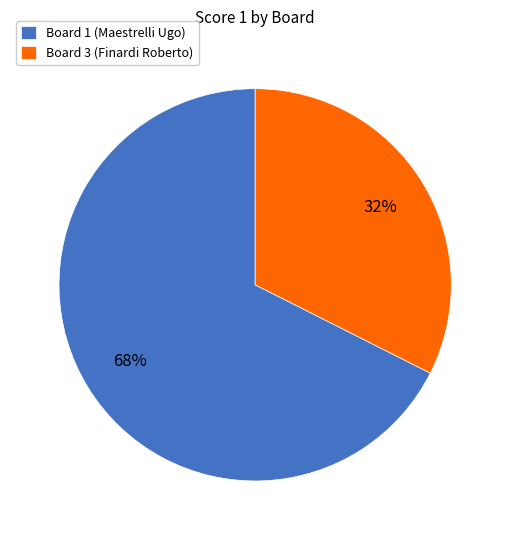

Count the number of slices in the pie.

2